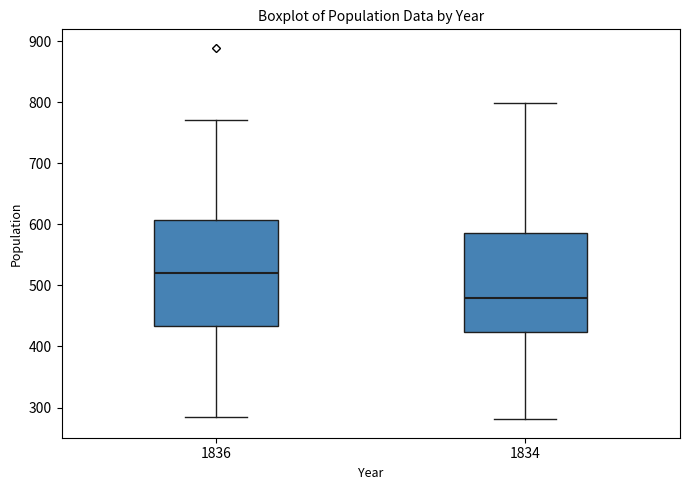

Reading left to right, transcribe this box plot: for each box, give where its median line is, the range the box spans, and where its two whiskers end, as read against the y-axis. The values are not printed on the chart, so give them approximately, as read against the axis.

1836: median 520, box 430 to 610, whiskers 290 to 770
1834: median 480, box 420 to 590, whiskers 280 to 800